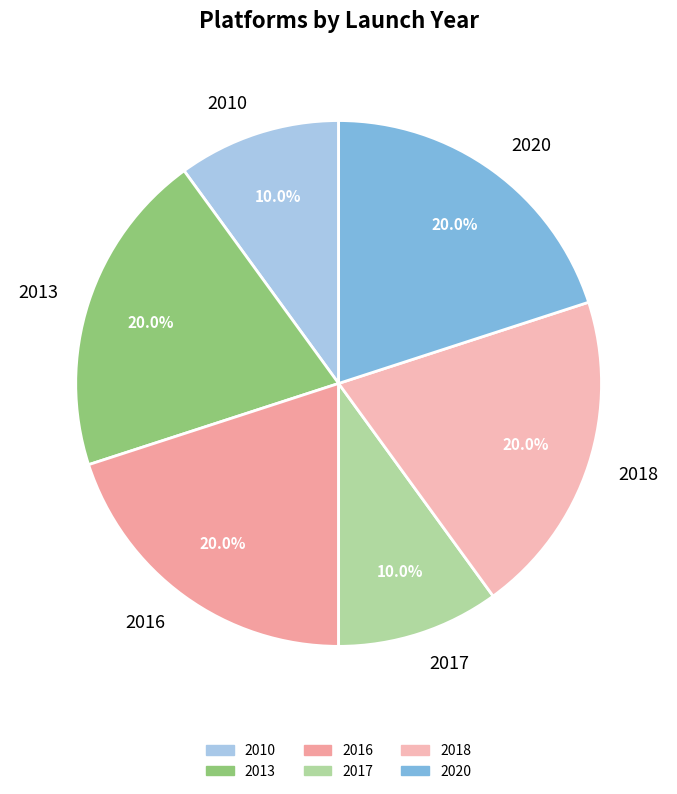

Does any single category account for the majority?

No